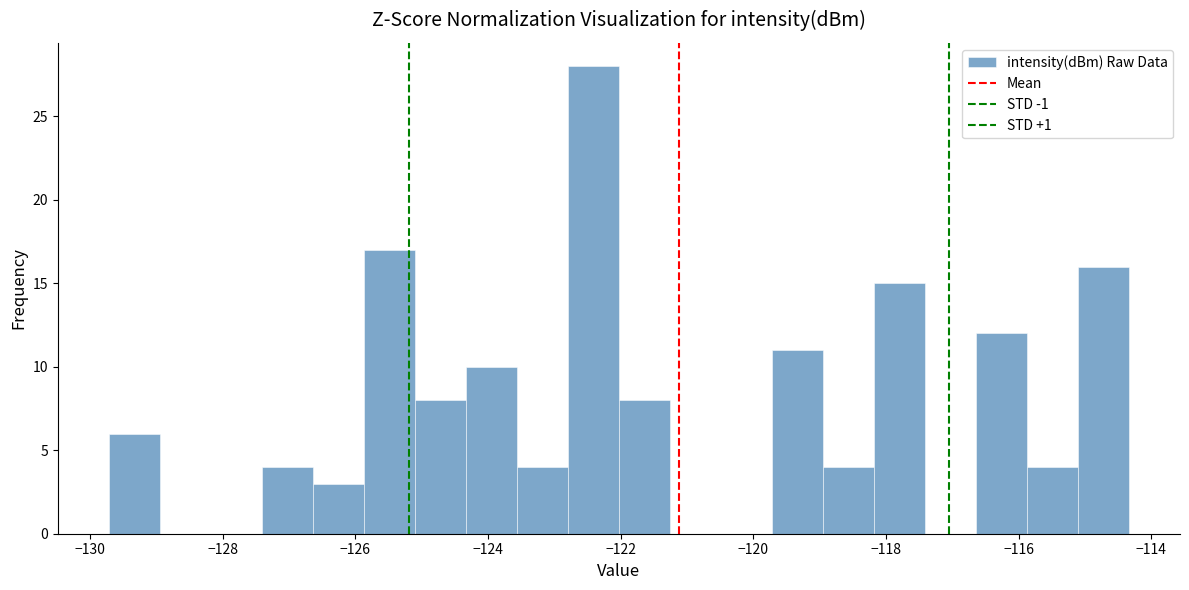

Around what value on the x-axis is the tallest bar? Give the approximate position of its centre, as read against the axis.

-122.4